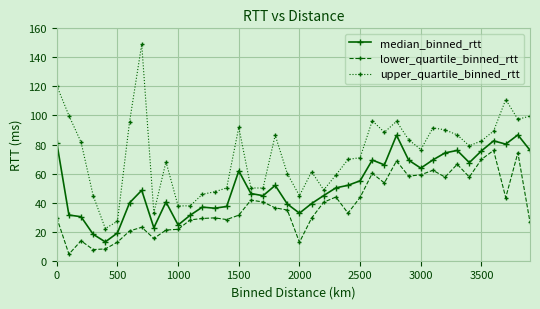

What is the minimum value shown in the chart?

4.5